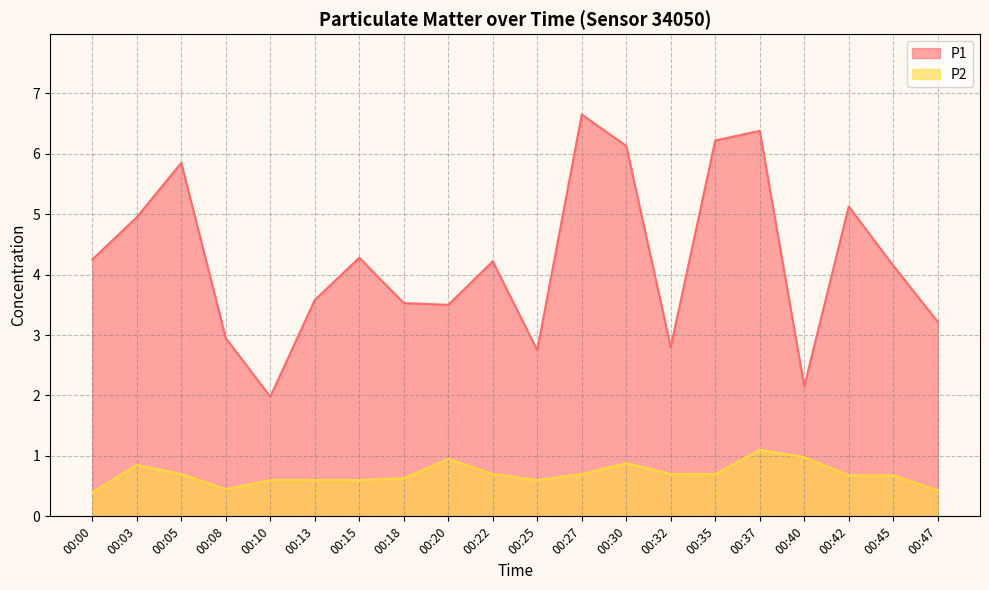

Reading left to right, extract all data points from this chart.

P1: 00:00=4.2	00:03=5.0	00:05=5.8	00:08=3.0	00:10=2.0	00:13=3.6	00:15=4.3	00:18=3.5	00:20=3.5	00:22=4.2	00:25=2.8	00:27=6.7	00:30=6.1	00:32=2.8	00:35=6.2	00:37=6.4	00:40=2.1	00:42=5.1	00:45=4.2	00:47=3.2
P2: 00:00=0.4	00:03=0.8	00:05=0.7	00:08=0.5	00:10=0.6	00:13=0.6	00:15=0.6	00:18=0.6	00:20=0.9	00:22=0.7	00:25=0.6	00:27=0.7	00:30=0.9	00:32=0.7	00:35=0.7	00:37=1.1	00:40=1.0	00:42=0.7	00:45=0.7	00:47=0.4